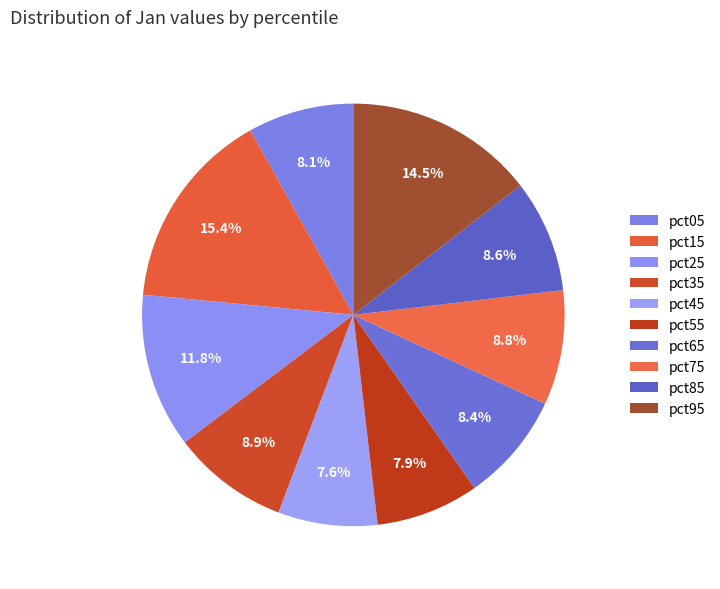

Count the number of slices in the pie.

10